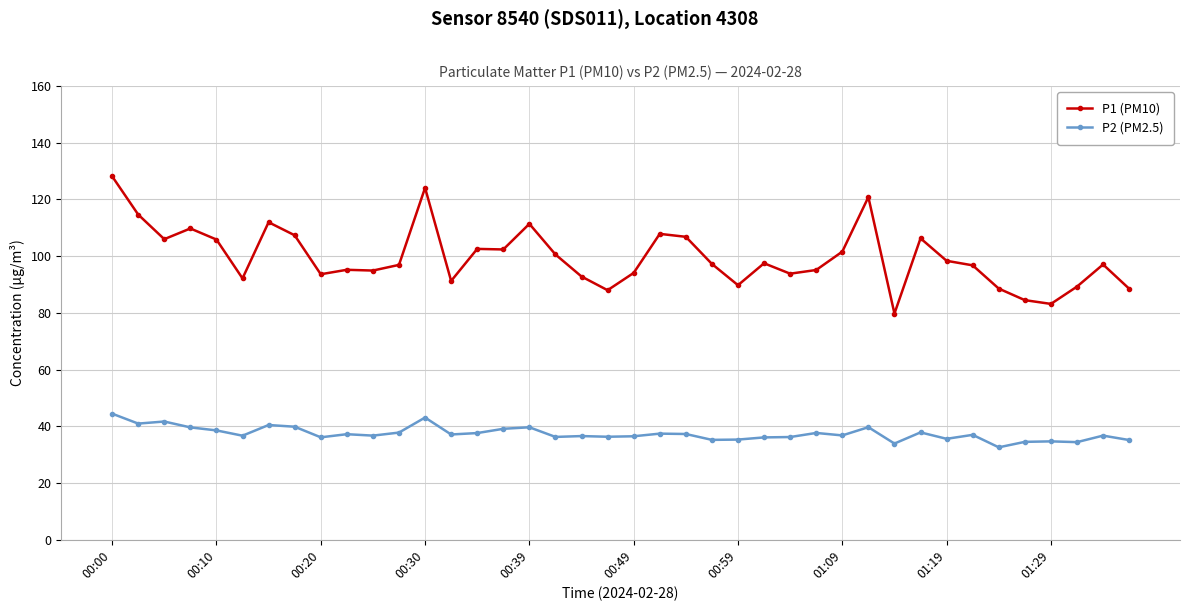

What is the difference between the maximum and minimum values in the P1 (PM10) series?

48.4